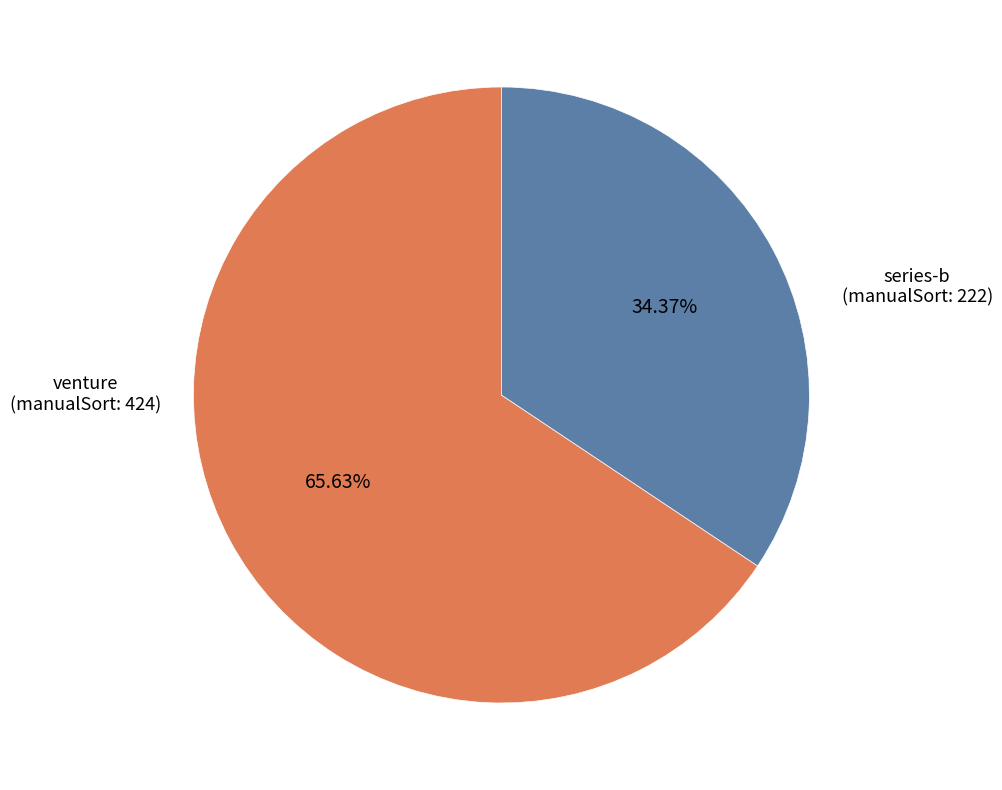

Is there any slice that represents more than half of the pie?

Yes